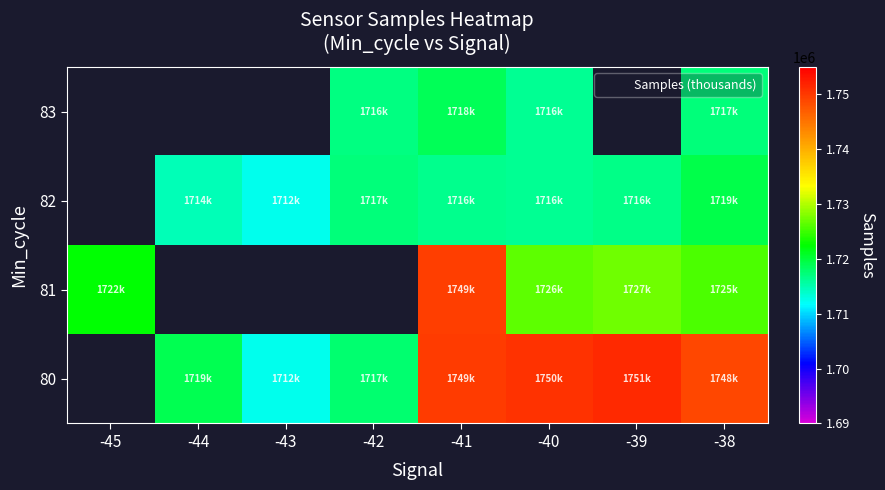

Read the 82 value at -43.

1712517.0